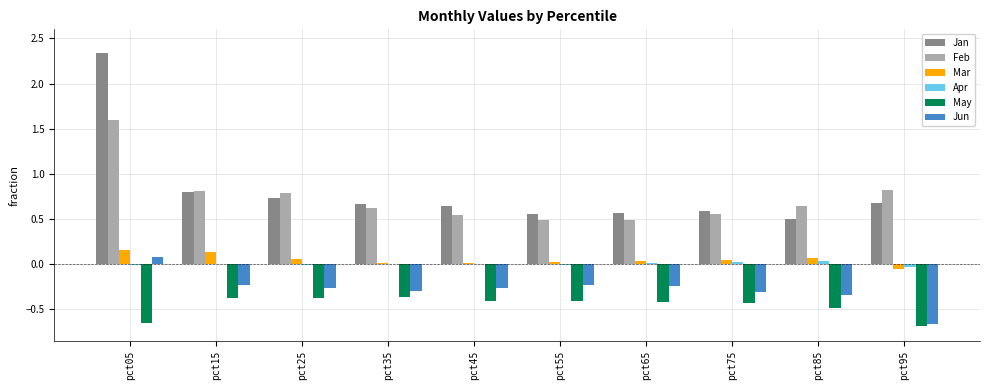

What is the difference between the Feb values at pct55 and pct25?

0.3